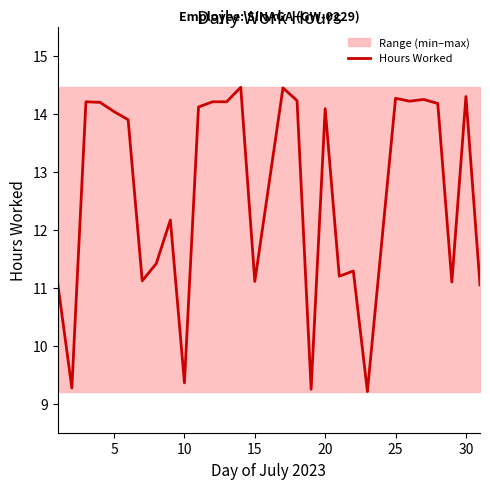

What is the greatest value displayed?

14.5